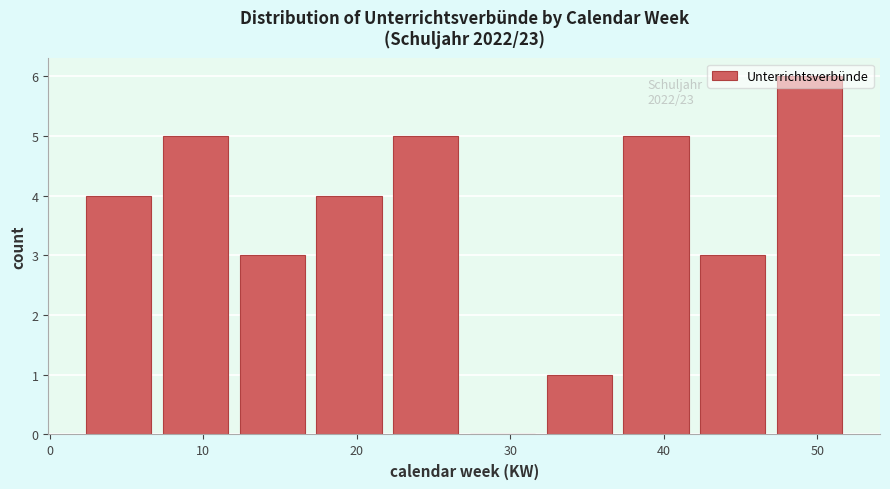

Which range on the x-axis has the tallest bar?

47 to 52